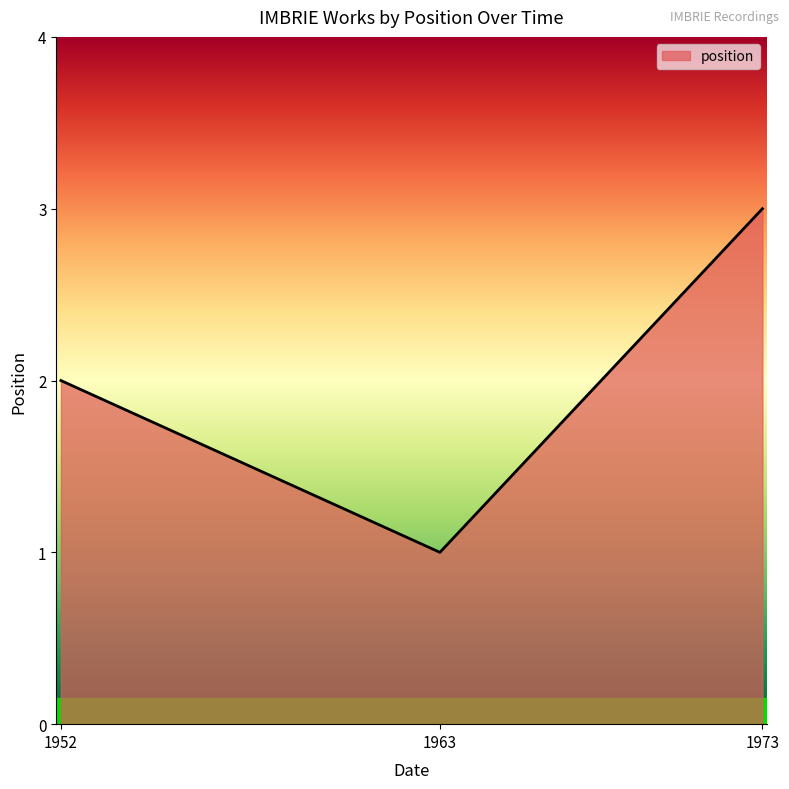

What is the greatest value displayed?

3